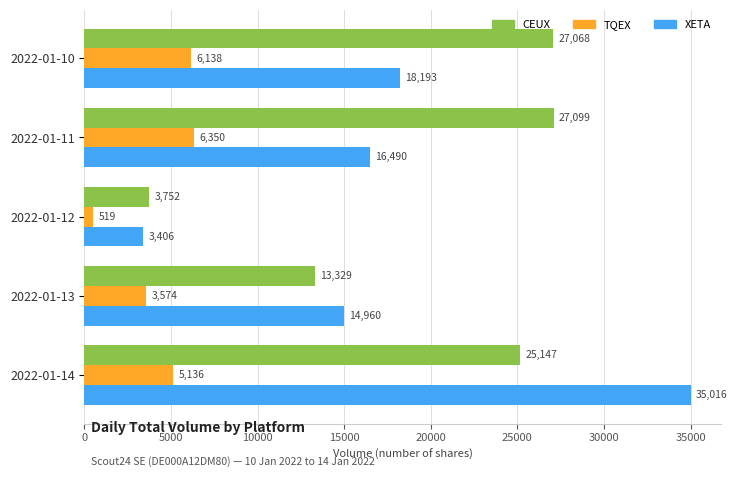

What value does the TQEX series have at 2022-01-10, to the nearest 50?

6150